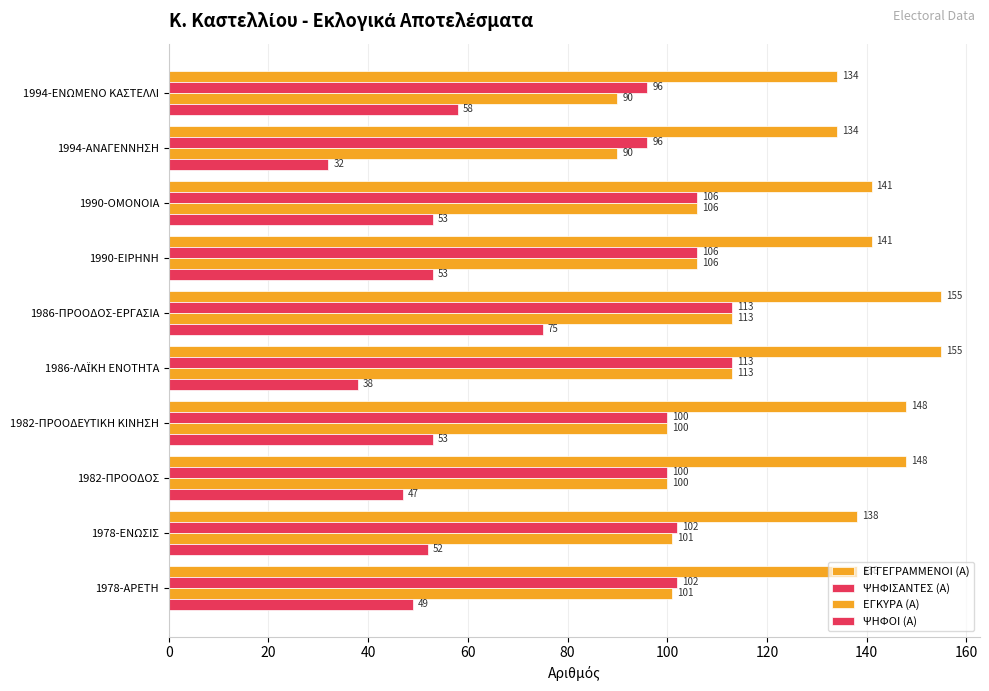

How many values in the ΕΓΚΥΡΑ (Α) series are below 101?

4